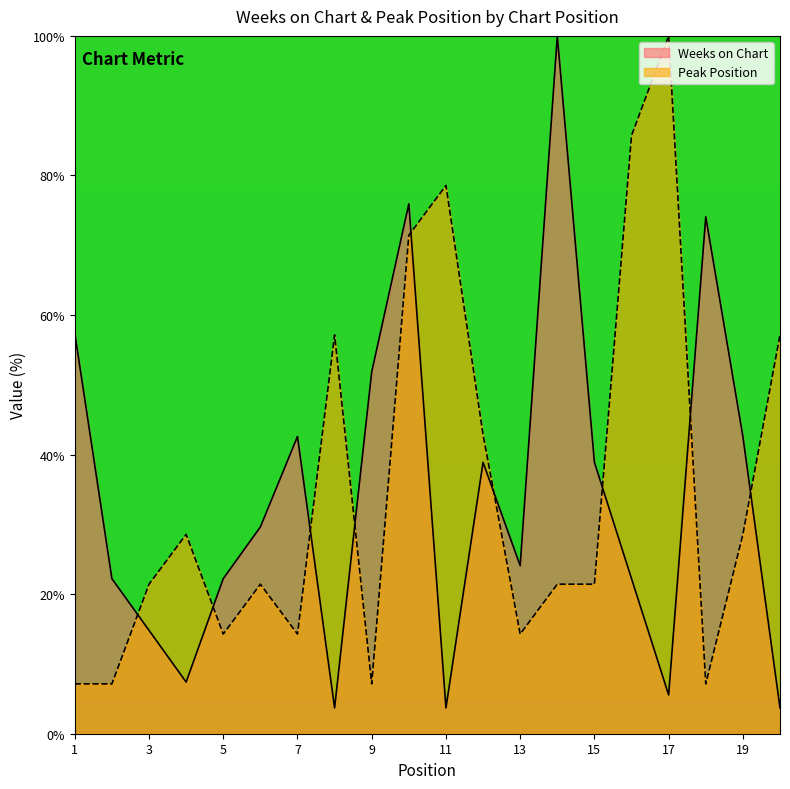

At how many categories does at least one series exceed 35?

14